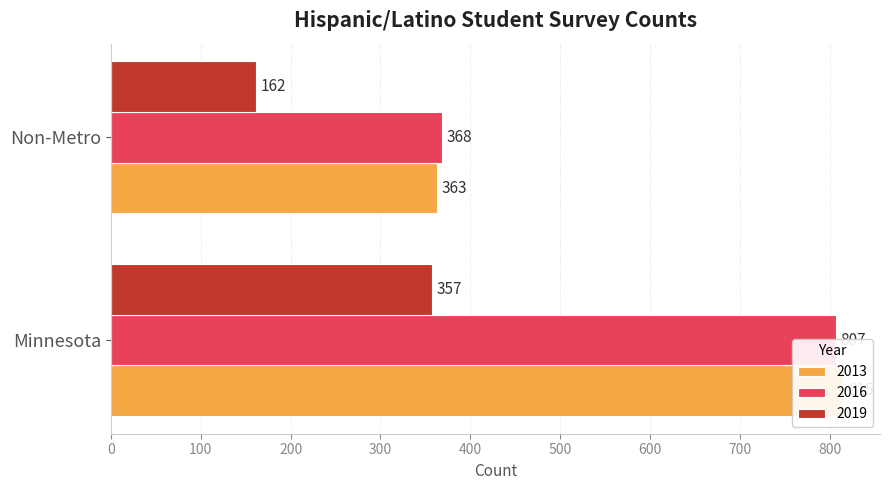

What is the difference between the maximum and minimum values in the 2016 series?

439